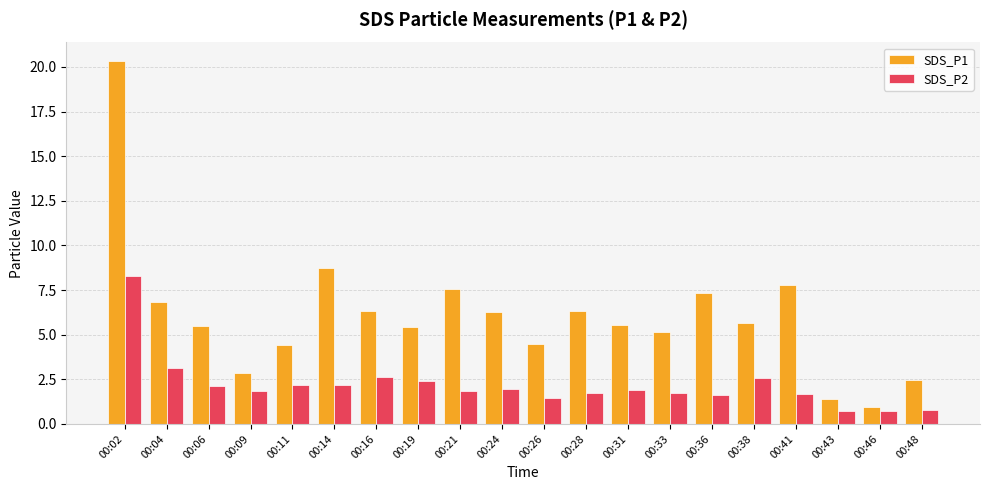

What is the difference between the maximum and second lowest values in the SDS_P2 series?

7.6